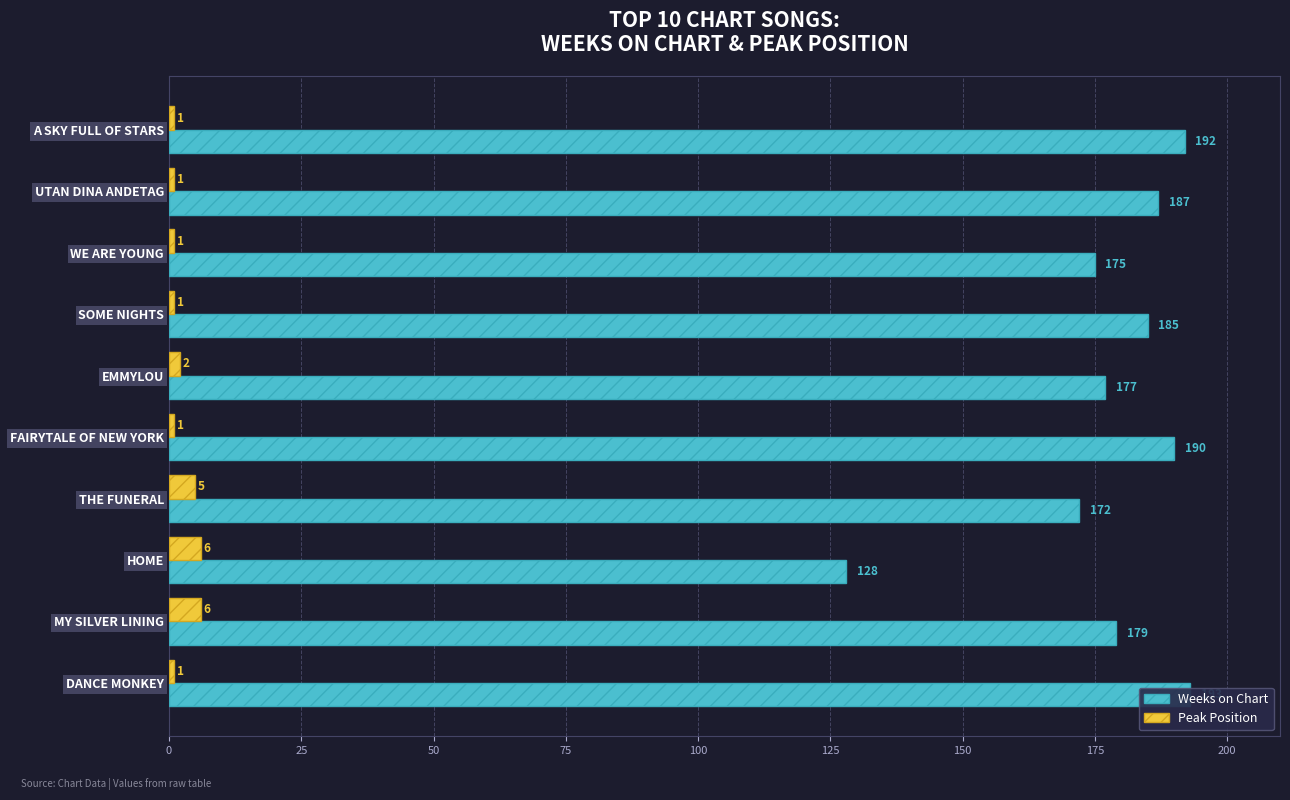

What is the difference between the maximum and minimum values in the Weeks on Chart series?

65